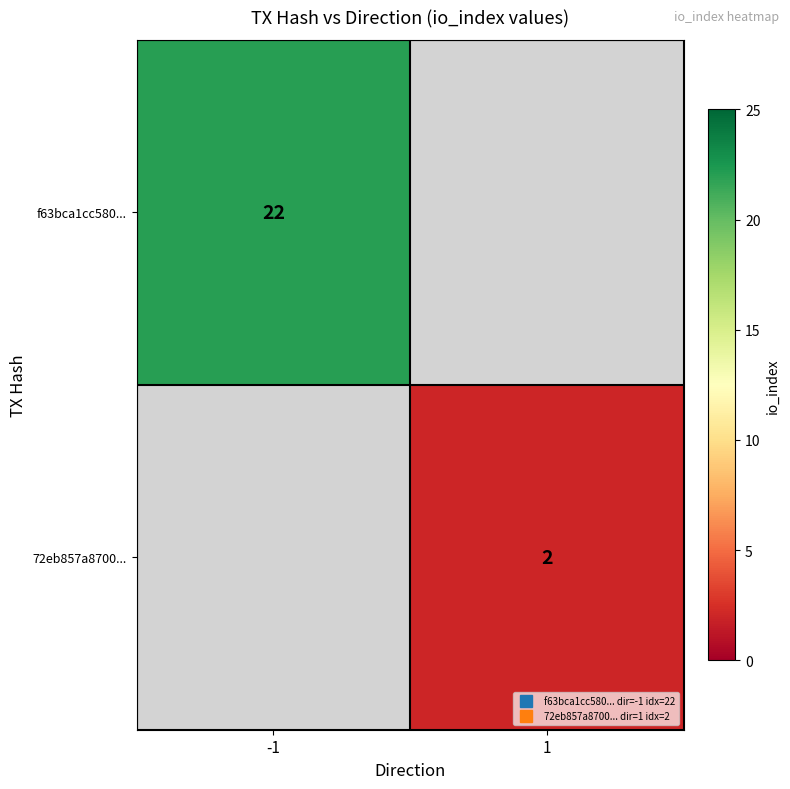

Is it true that 72eb857a8700... equals 2.0 at 1?

True